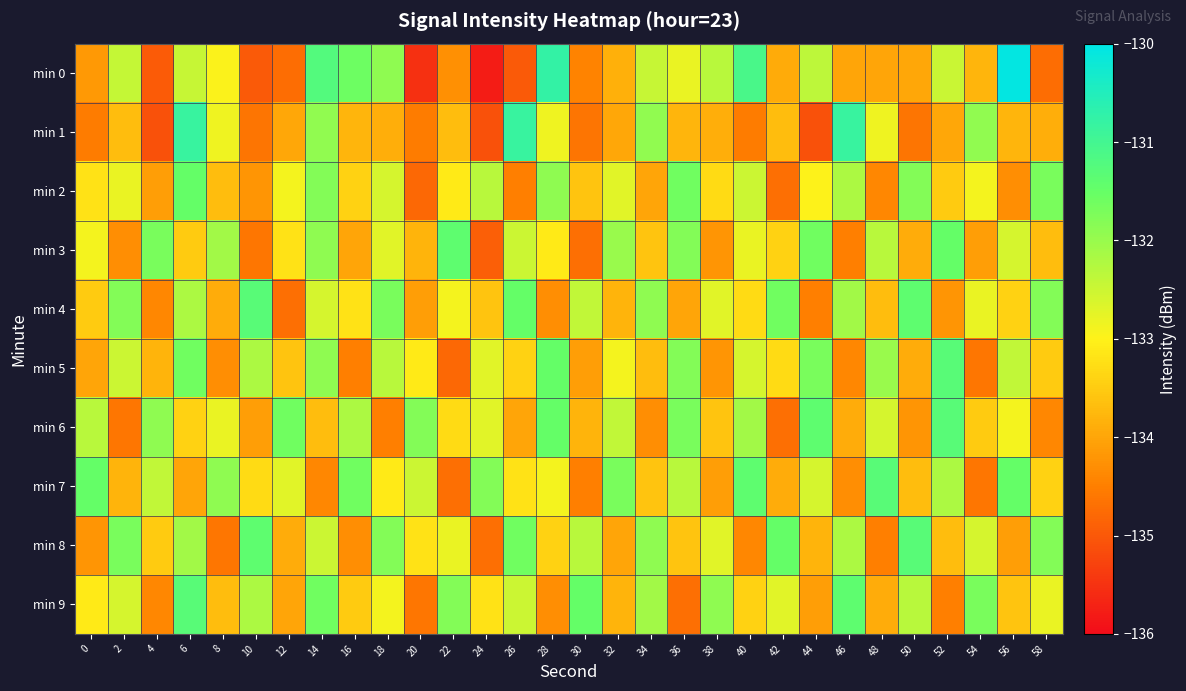

How many categories are shown in the chart?

30